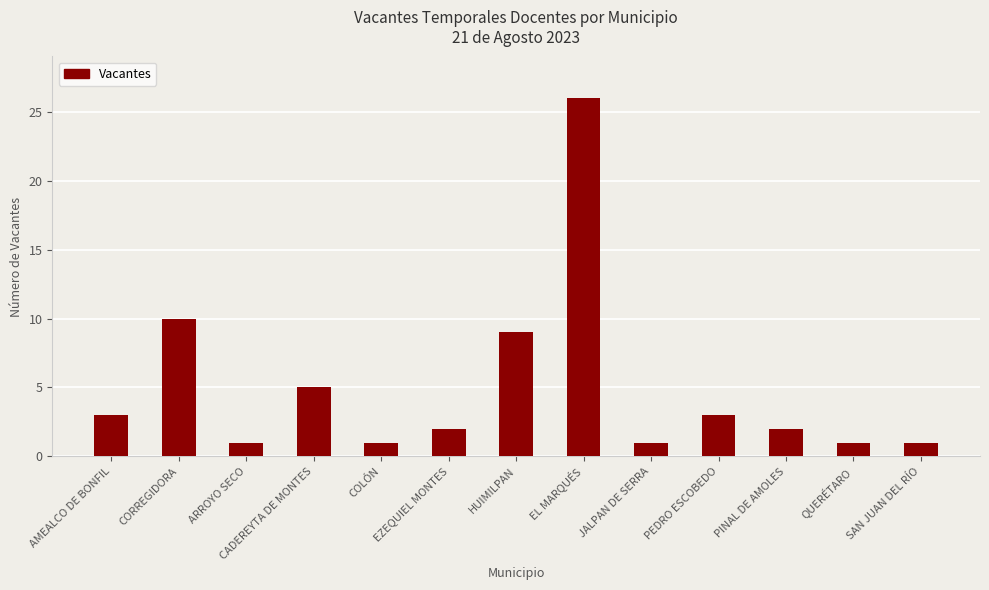

The chart shows a value of 2 at EZEQUIEL MONTES. True or false?

True